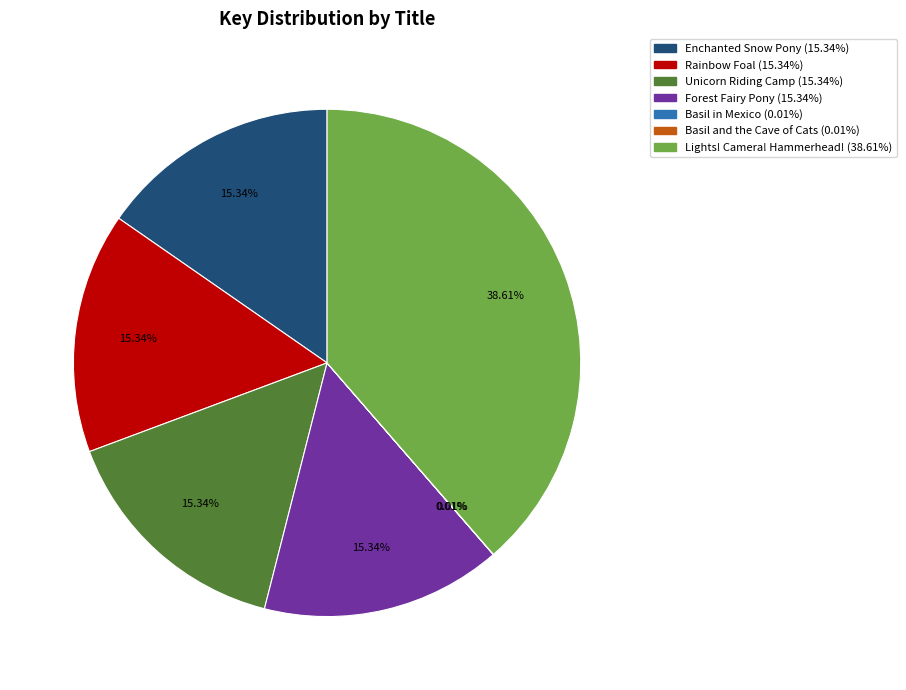

What percentage is the Lights! Camera! Hammerhead! slice, to the nearest percent?

39%